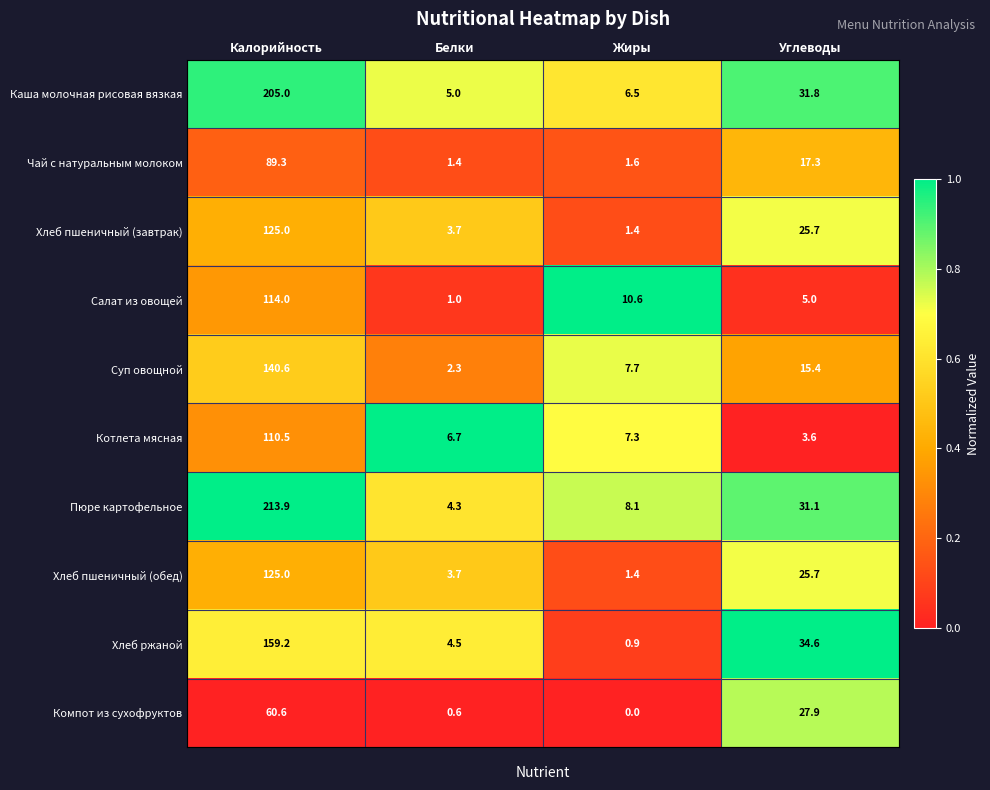

At which category is the sum across all series the highest?

Калорийность